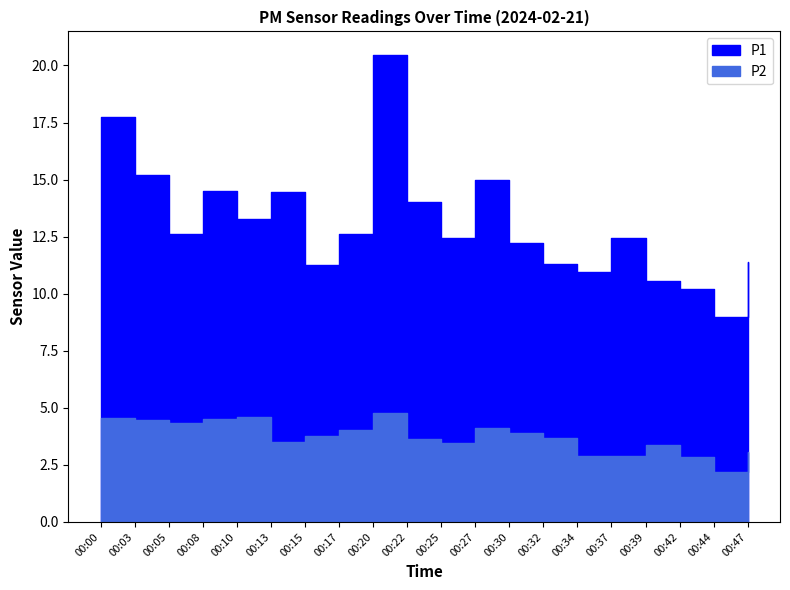

The value of P2 at 00:22 is 3.6. True or false?

True